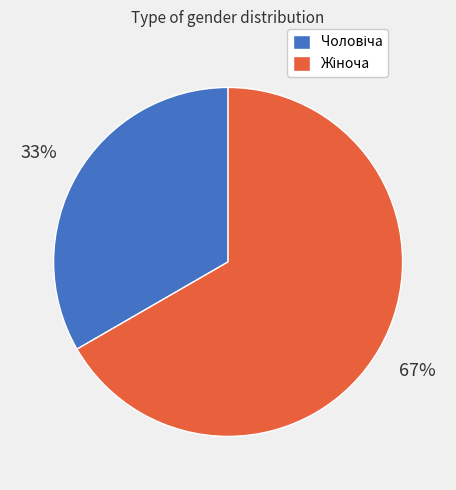

To the nearest percent, what is the average slice percentage?

50%